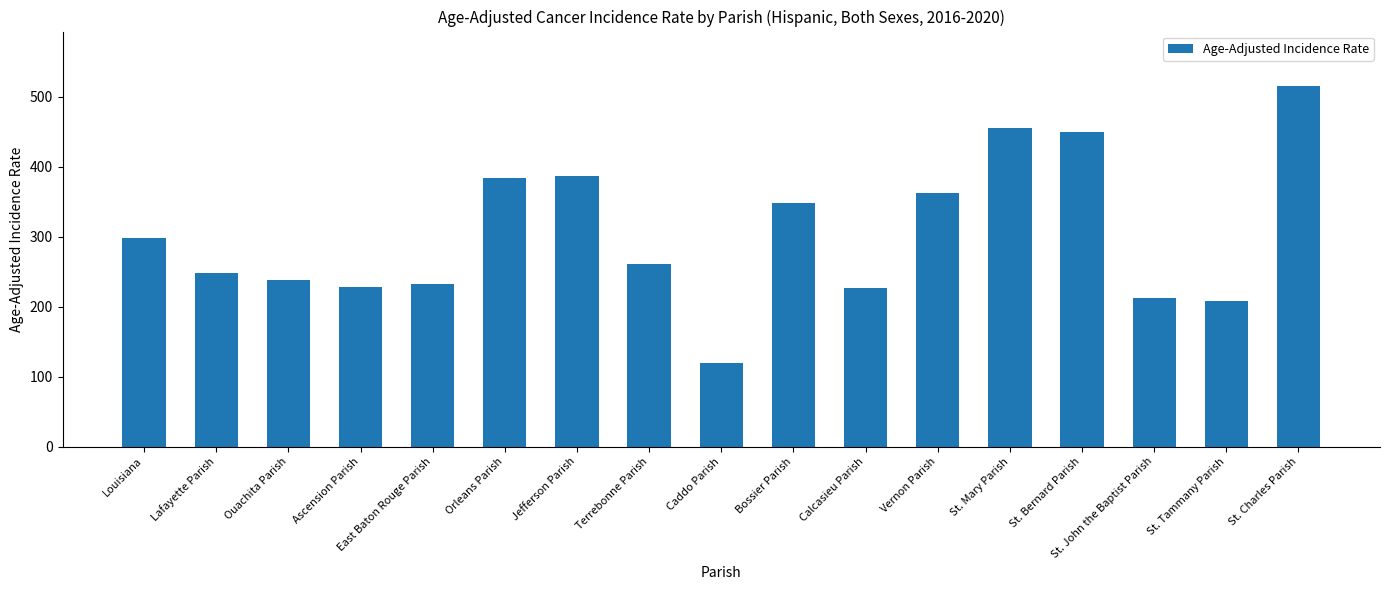

What is the label of the 7th bar from the left?

Jefferson Parish